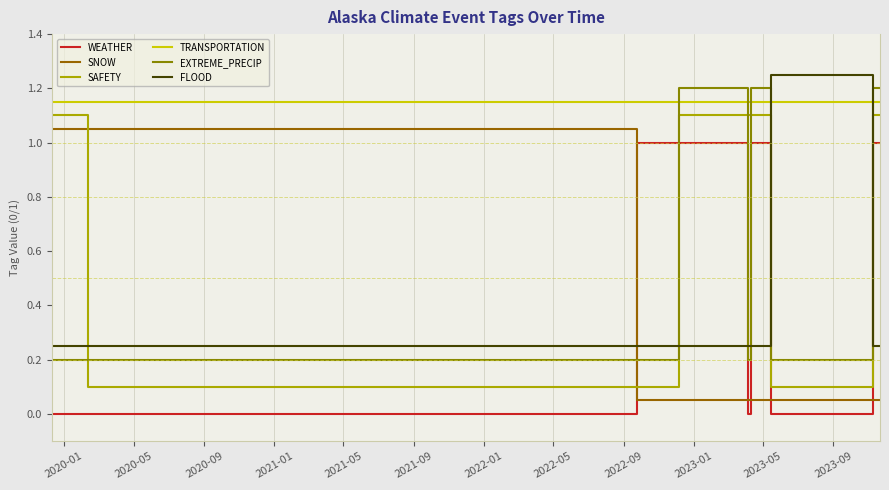

How many lines are shown in the chart?

6